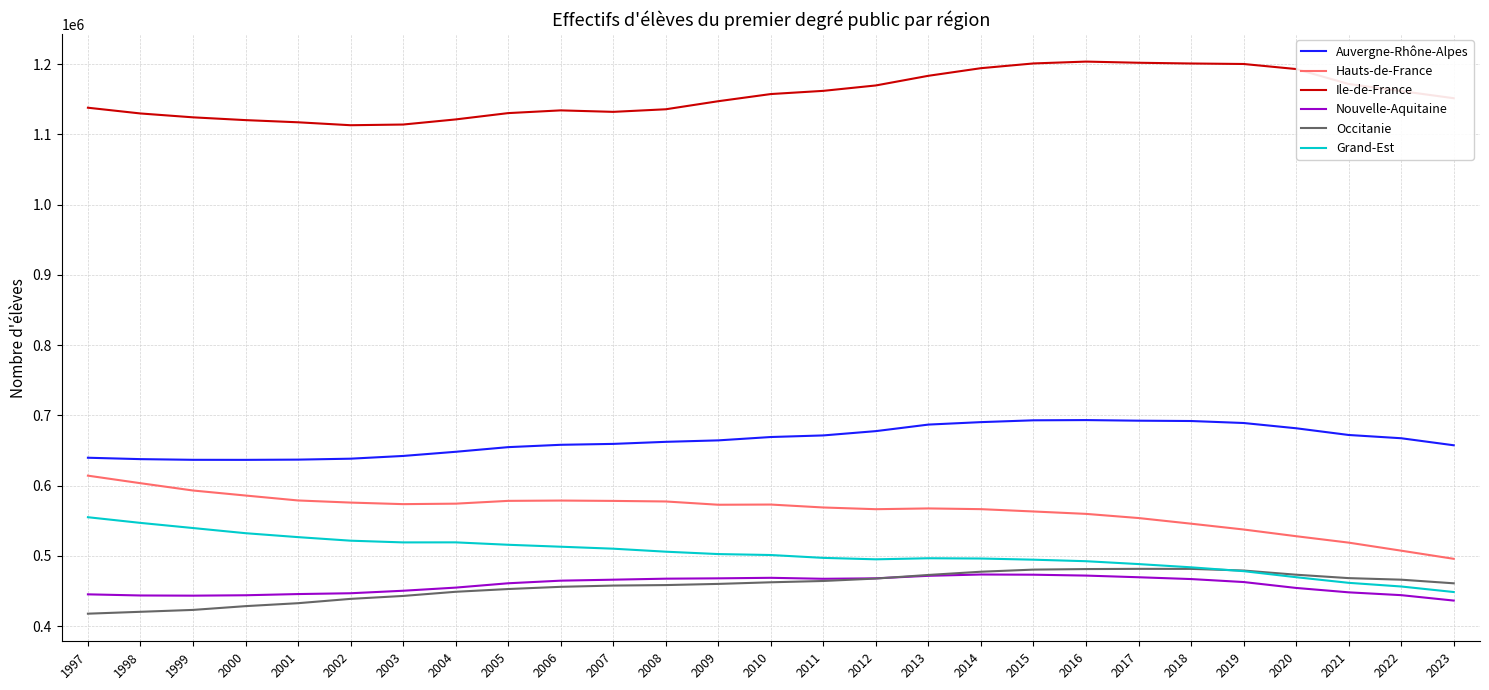

What is the highest value of the Auvergne-Rhône-Alpes series?

693208